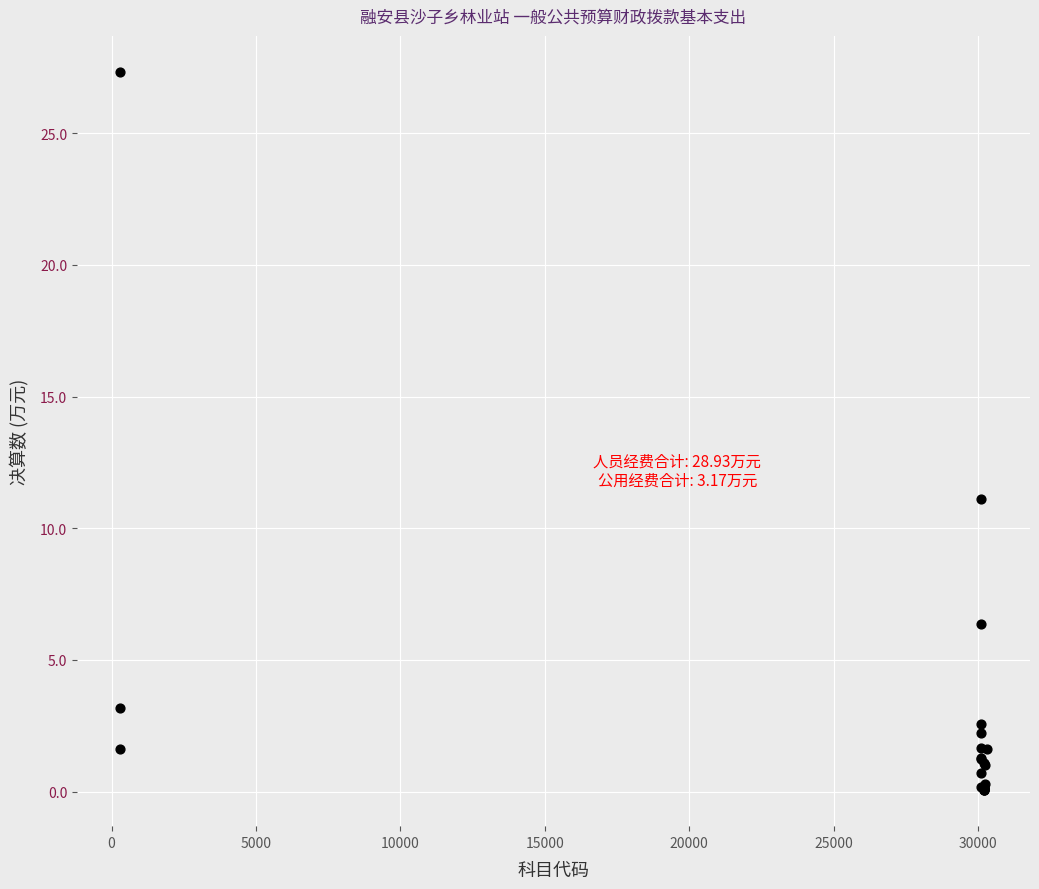

What Y value in the scatter plot is closest to 13?

11.1